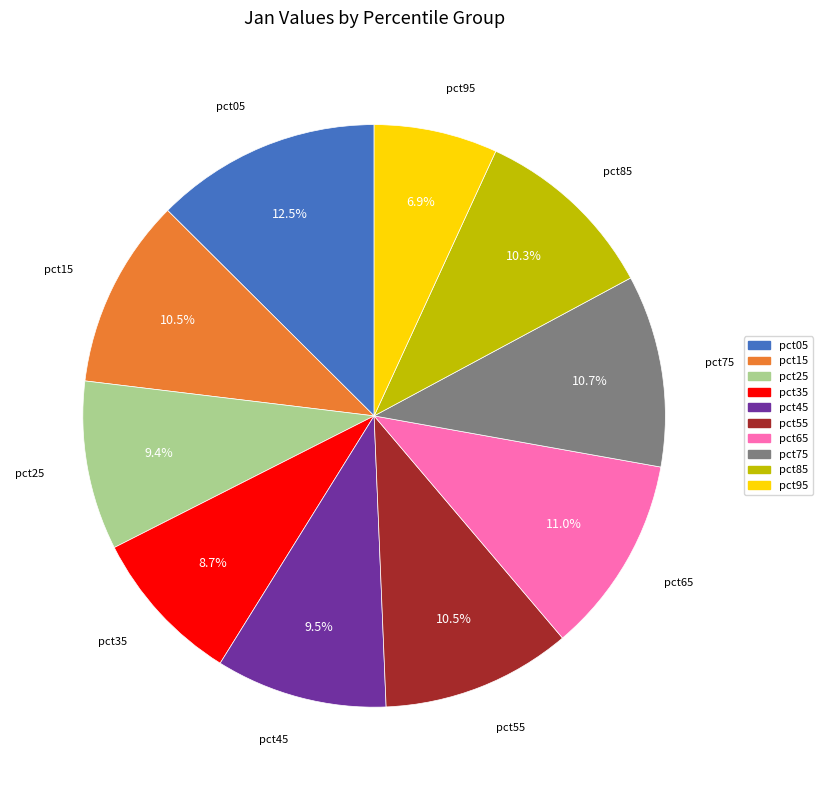

What is the ratio of the value at pct05 to the value at pct85?

1.2